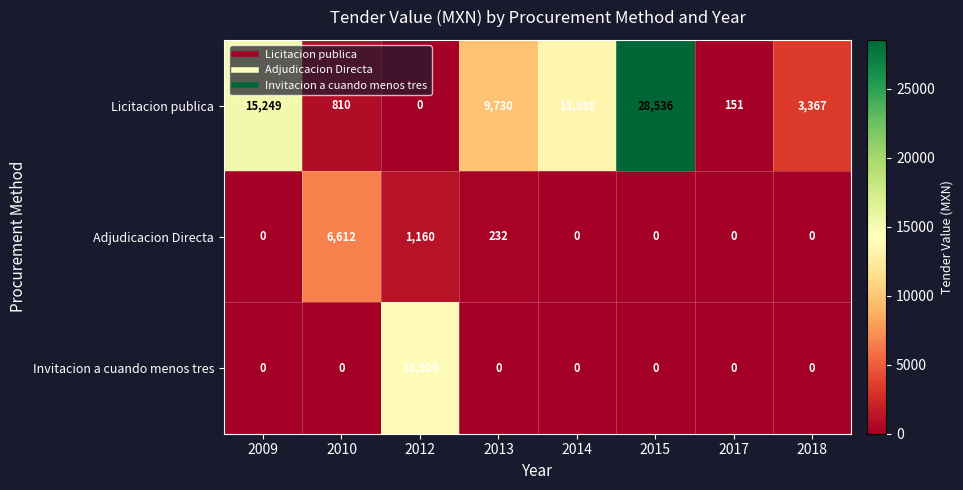

What is the sum of all Invitacion a cuando menos tres values?

13920